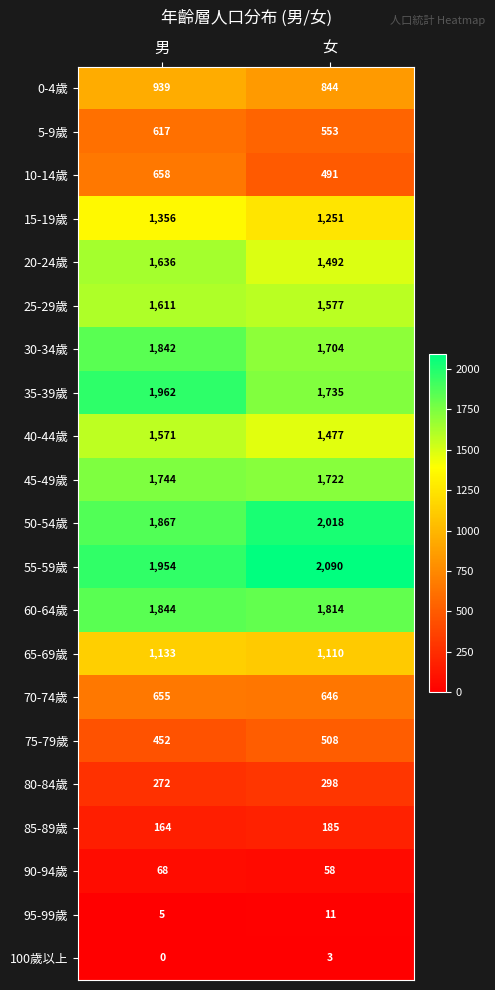

Rank the series by their maximum value, from highest to lowest.

55-59歲, 50-54歲, 35-39歲, 60-64歲, 30-34歲, 45-49歲, 20-24歲, 25-29歲, 40-44歲, 15-19歲, 65-69歲, 0-4歲, 10-14歲, 70-74歲, 5-9歲, 75-79歲, 80-84歲, 85-89歲, 90-94歲, 95-99歲, 100歲以上